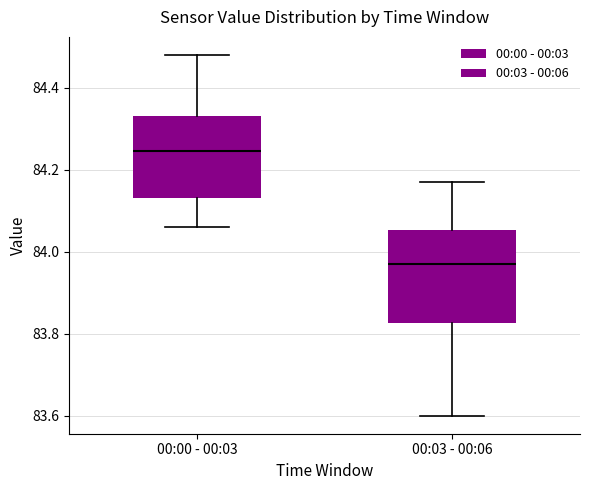

Which box's median line is the highest?

00:00 - 00:03